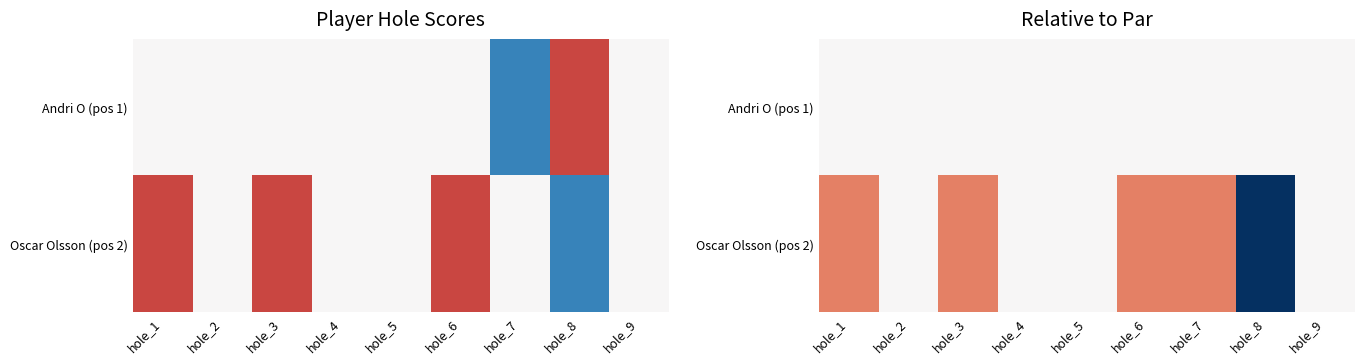

At which label does Oscar Olsson (pos 2) reach its minimum?

hole_8